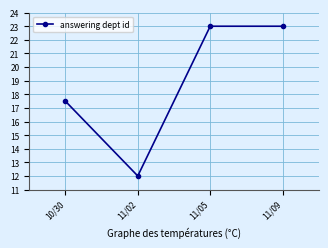

What is the minimum value shown in the chart?

12.0